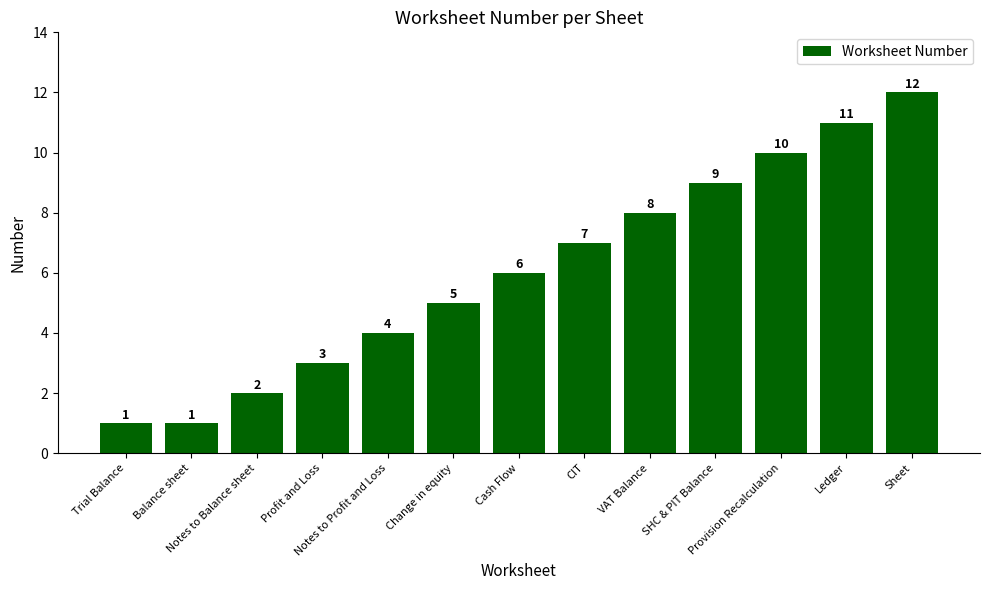

What is the difference between the second highest and minimum values?

10